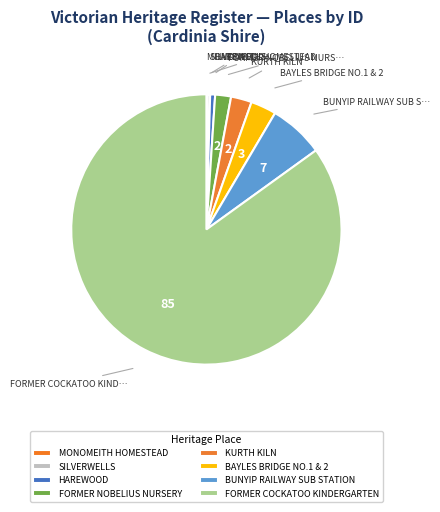

Does any single category account for the majority?

Yes